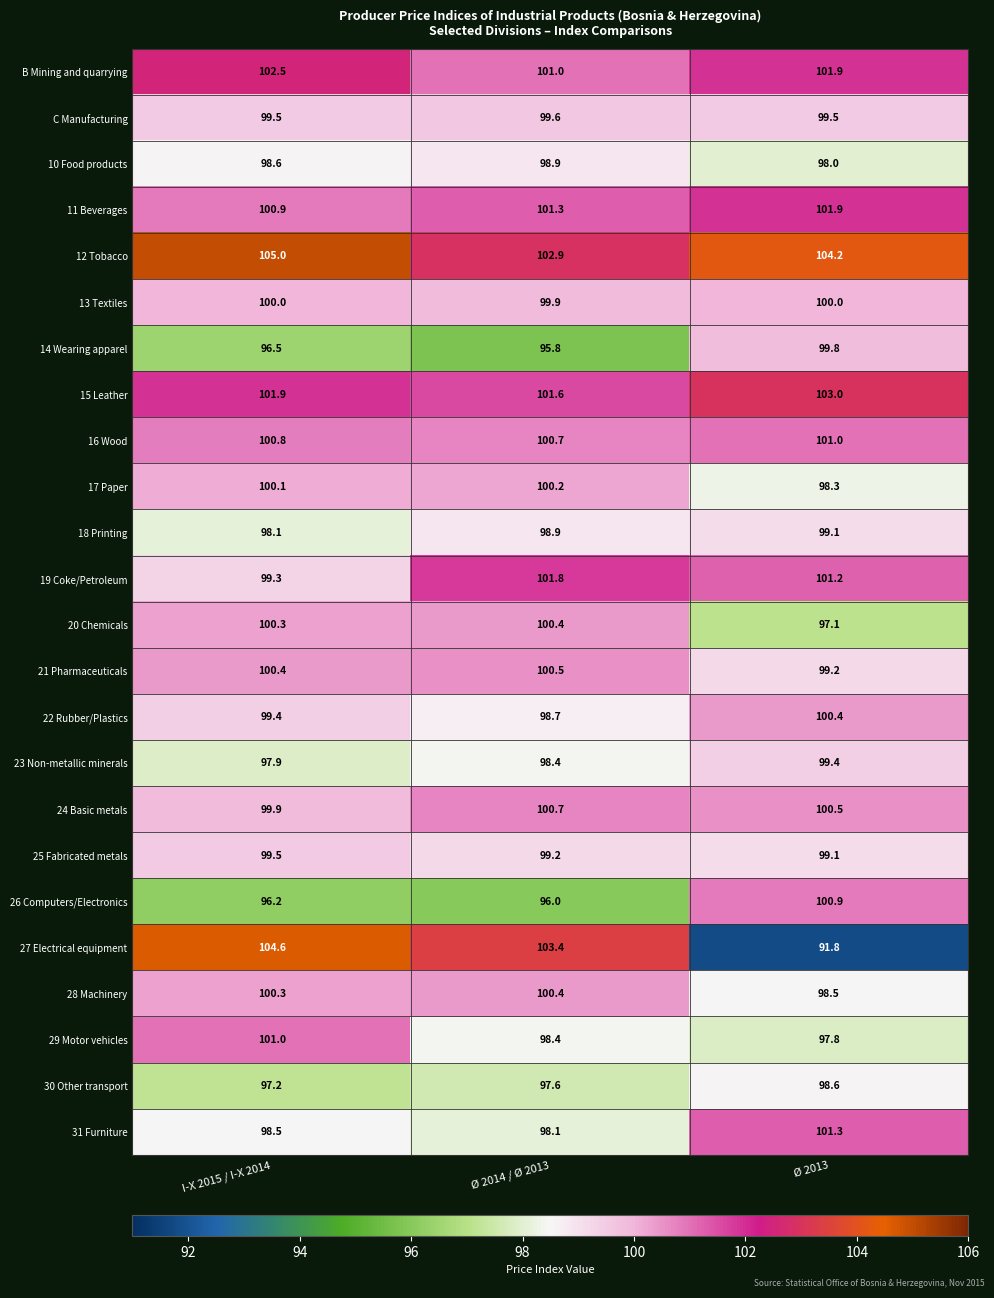

Which series has the largest range (max minus min)?

27 Electrical equipment